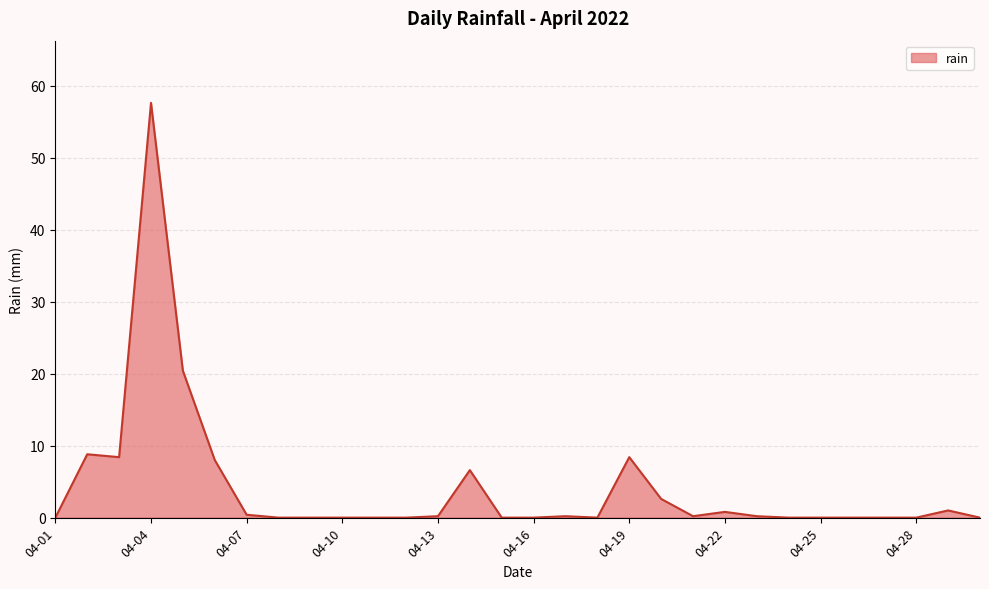

What is the maximum value shown in the chart?

57.6